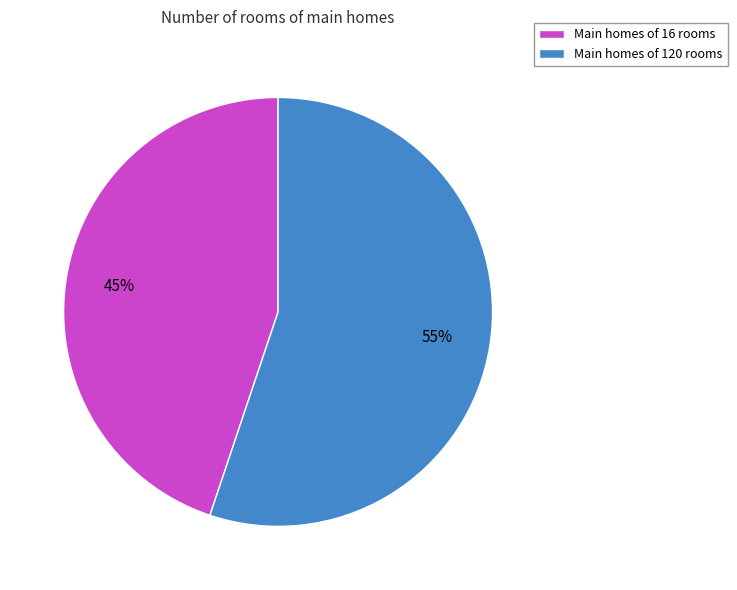

Do Main homes of 16 rooms and Main homes of 120 rooms together represent more than half of the pie?

Yes